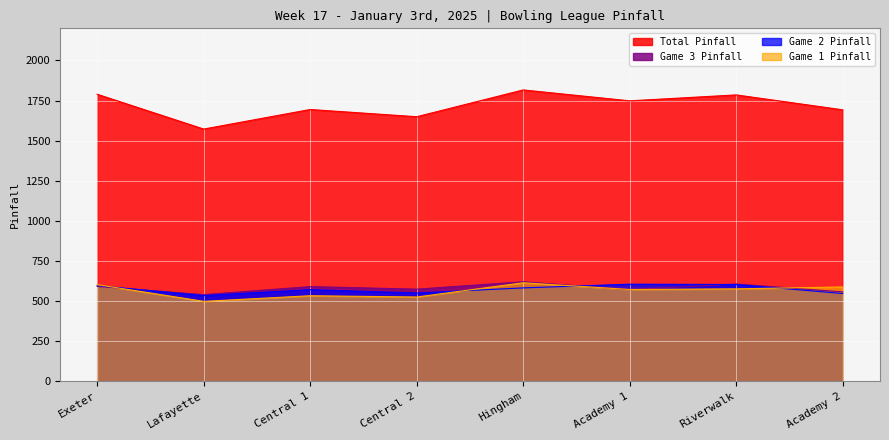

Which series has the largest total across all categories?

Total Pinfall